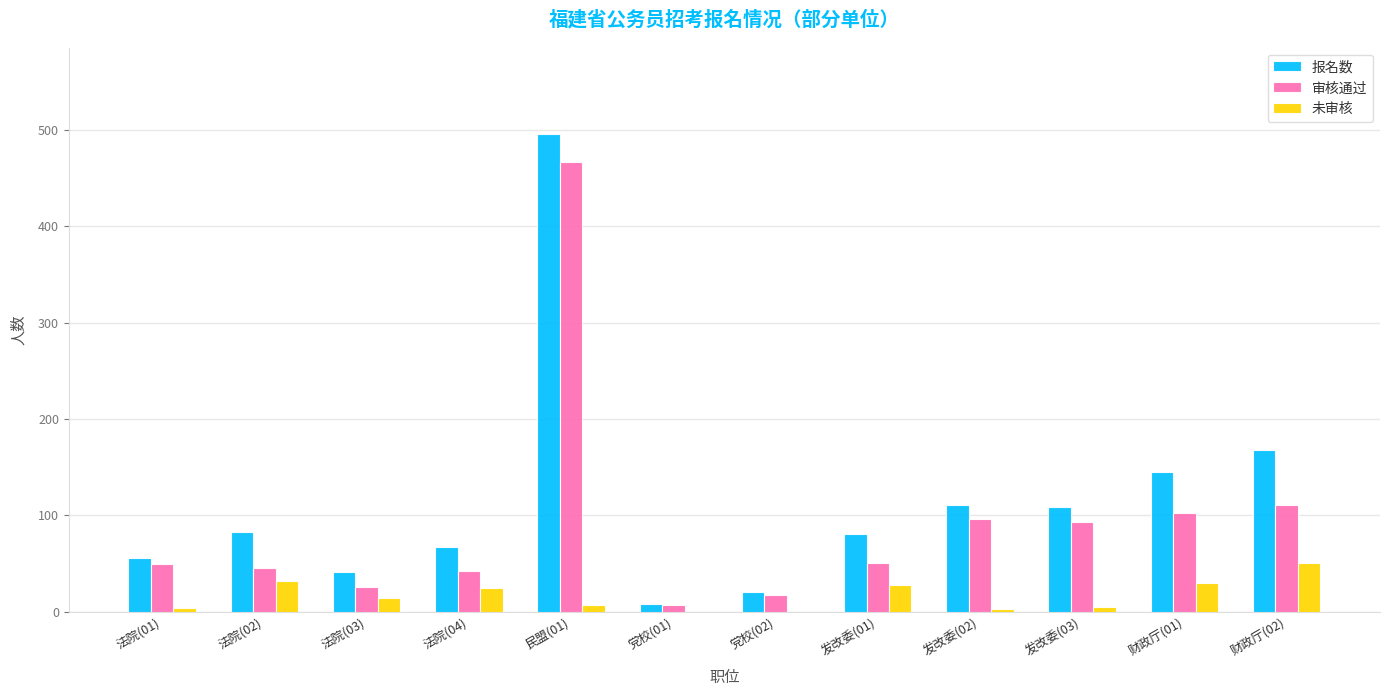

How many series are shown in this chart?

3